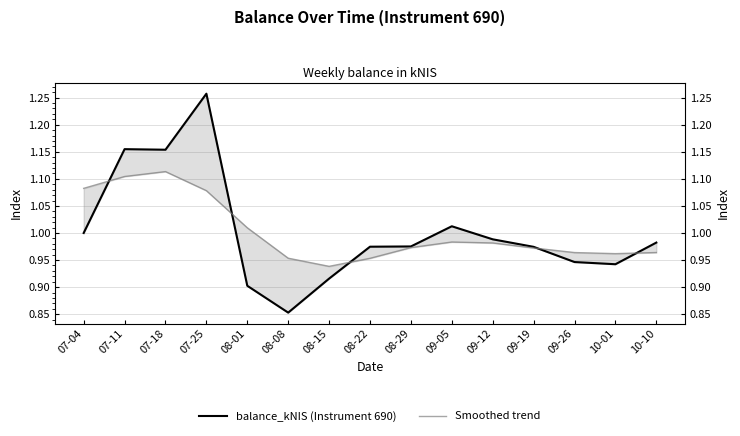

Where do balance_kNIS (Instrument 690) and Smoothed trend first cross each other?

07-04 and 07-11